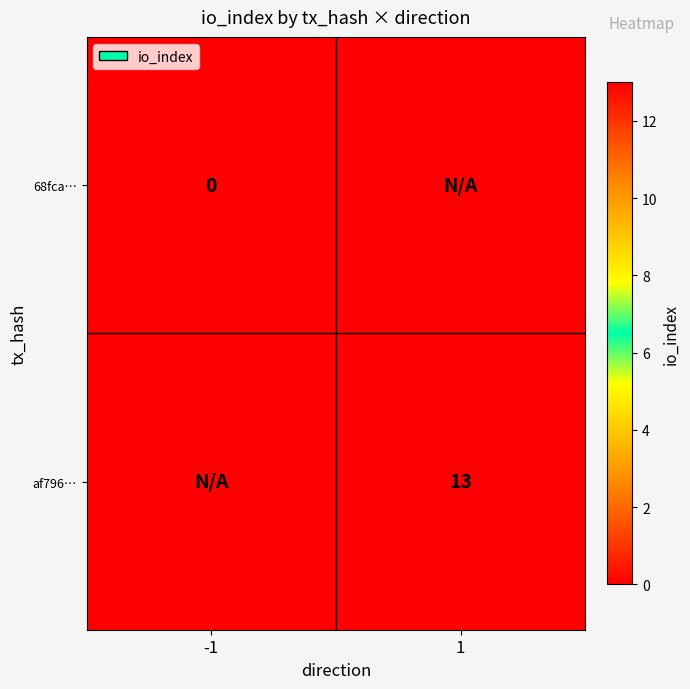

Is it true that af796… equals 5 at 1?

False